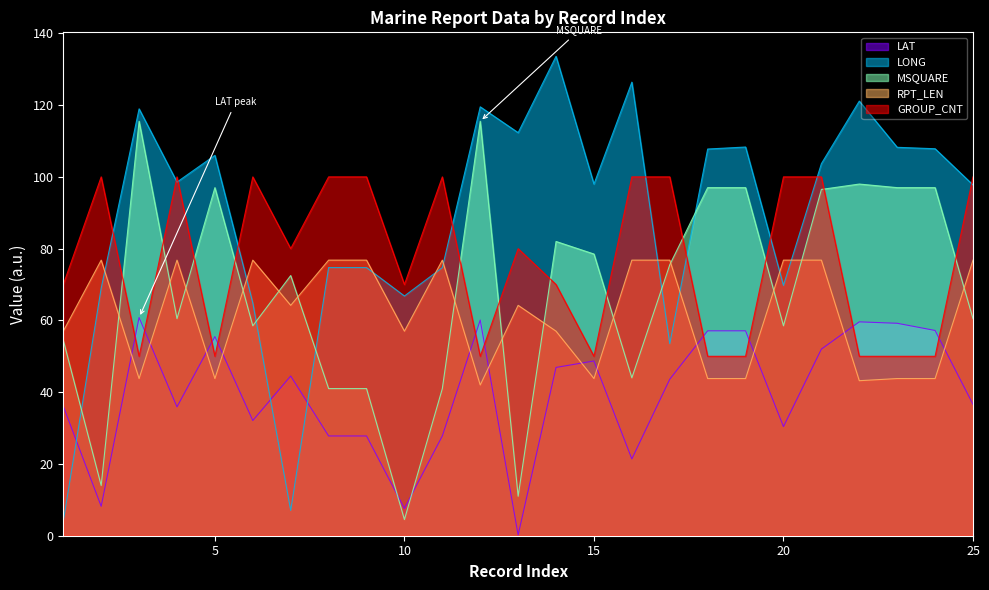

How many interior local valleys does the LONG series have?

7